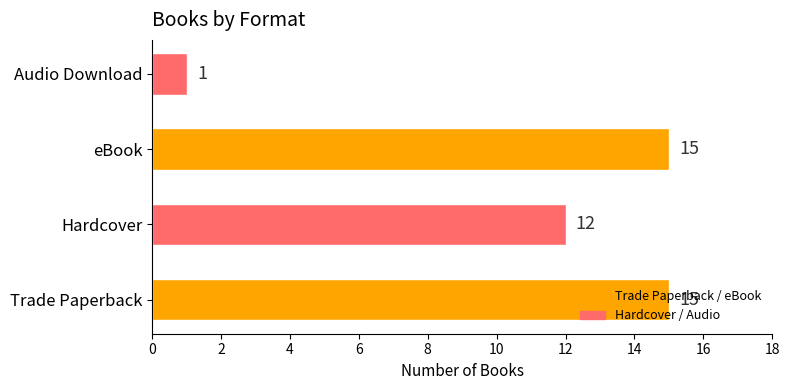

How many bars are there in total?

4